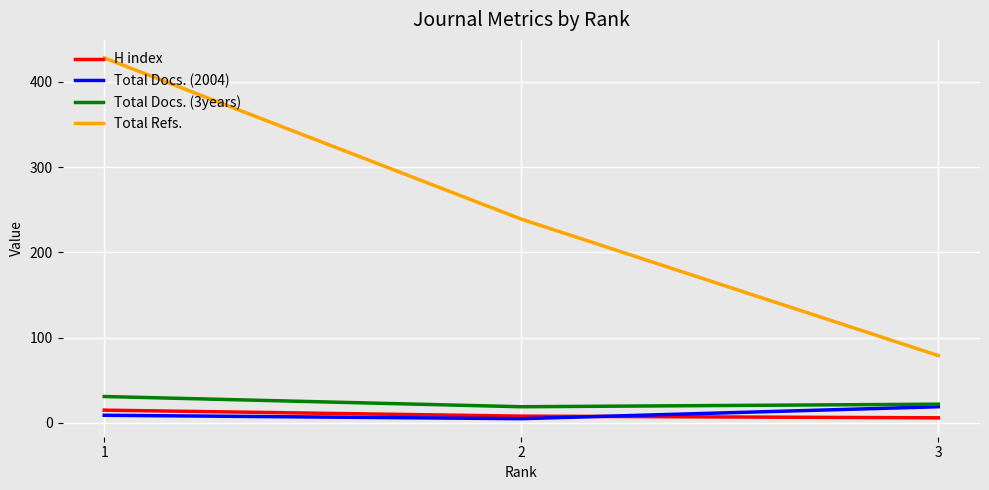

What are all the series names shown in the legend?

H index, Total Docs. (2004), Total Docs. (3years), Total Refs.